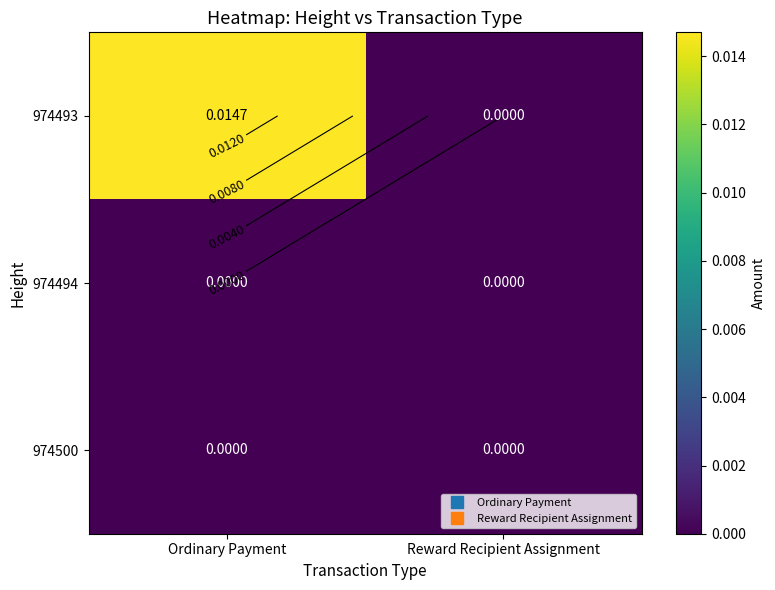

How many 974493 values are between 0 and 1?

2